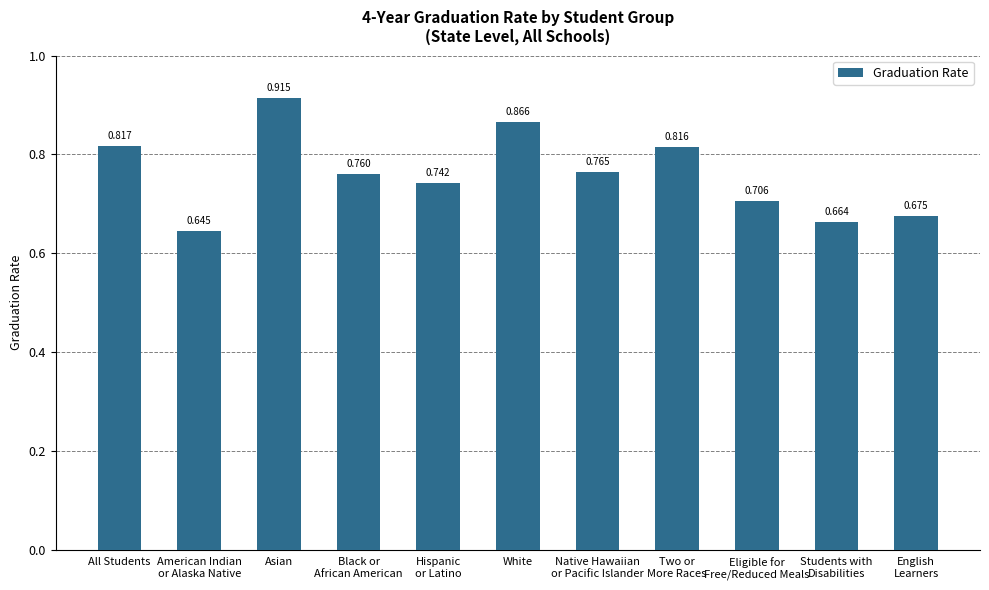

What is the label of the 1st bar from the left?

All Students